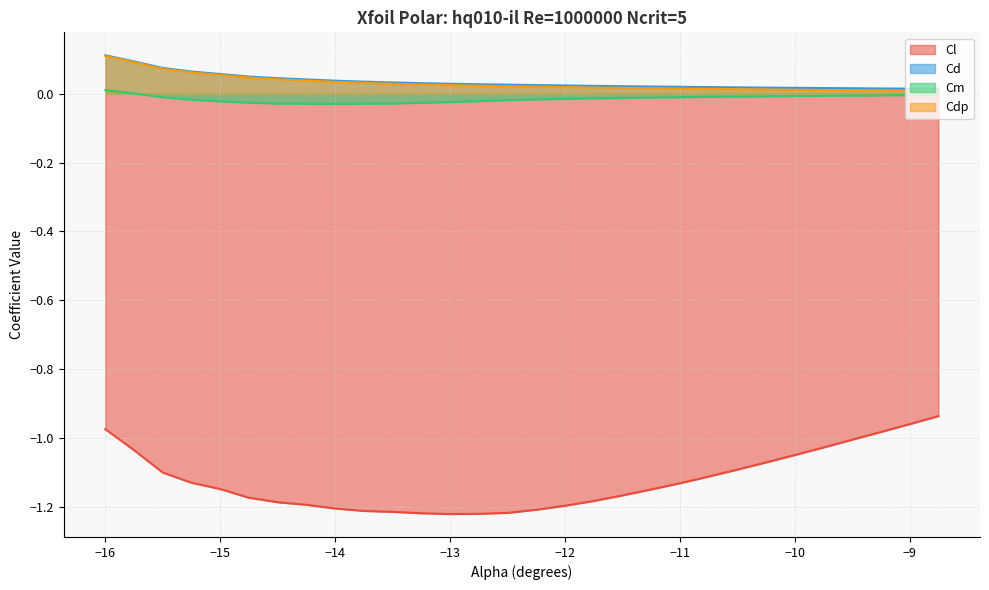

What is the sum of all Cdp values?

0.9